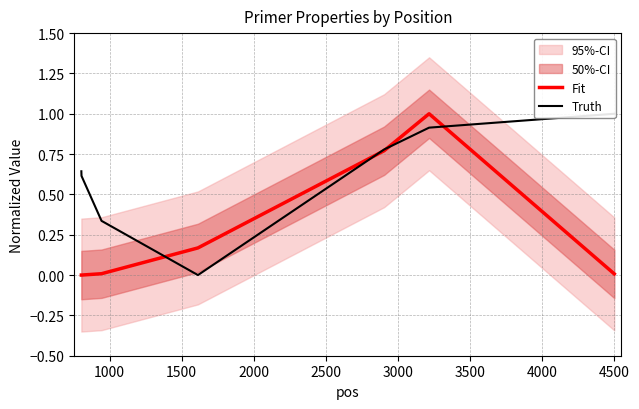

True or false: Truth and Fit cross at least once.

True